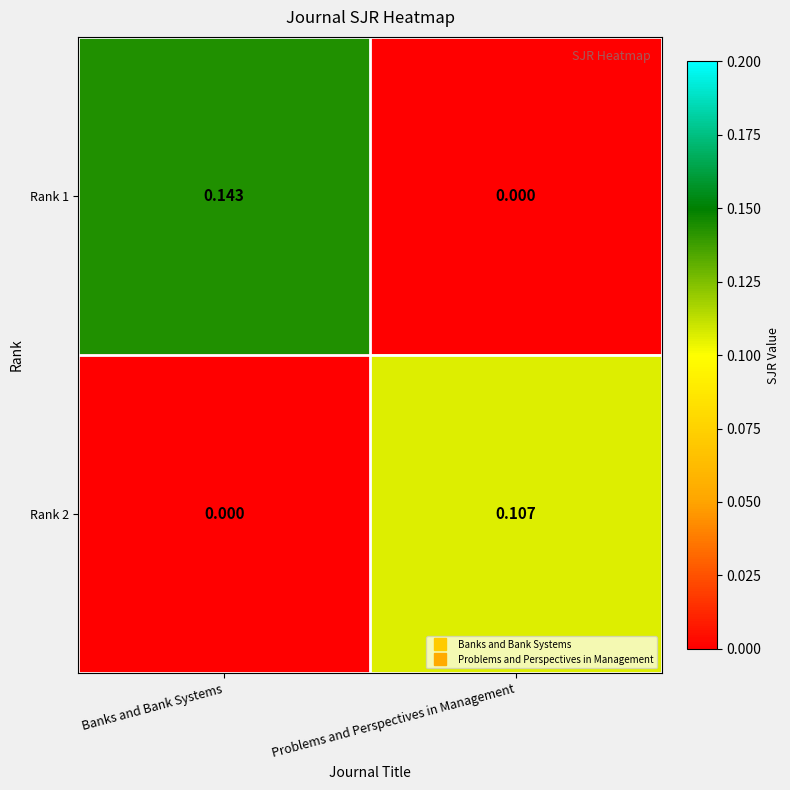

Which series has the largest range (max minus min)?

Rank 1